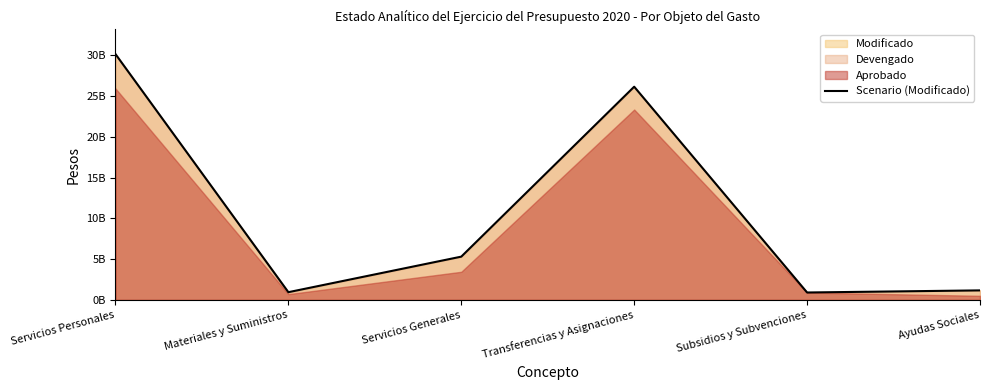

List the labels in order of value, largest first.

Servicios Personales, Transferencias y Asignaciones, Servicios Generales, Ayudas Sociales, Materiales y Suministros, Subsidios y Subvenciones